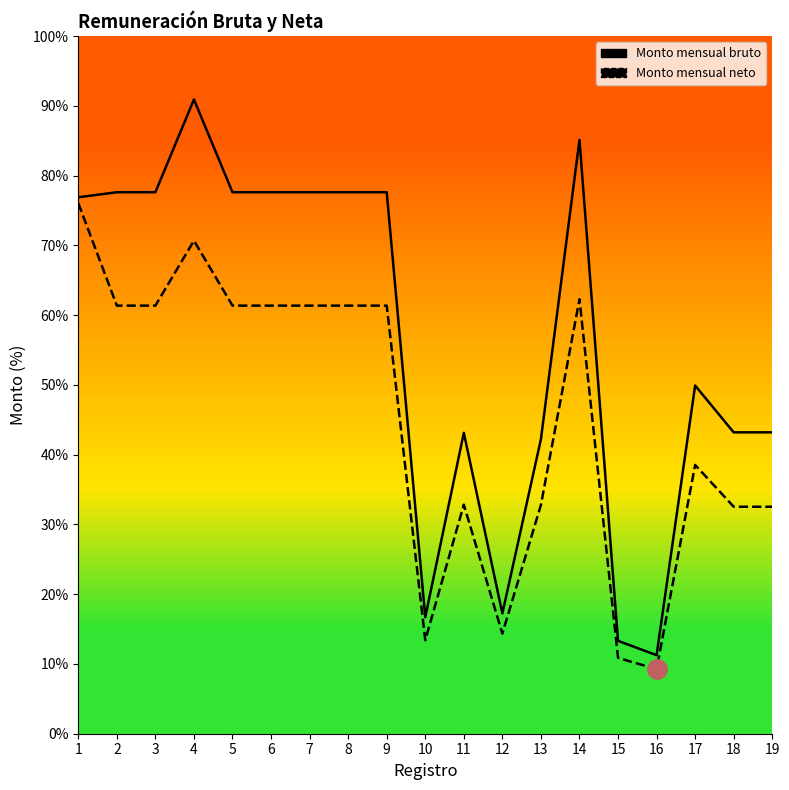

What is the approximate value of Monto mensual bruto at 11?

29321.9